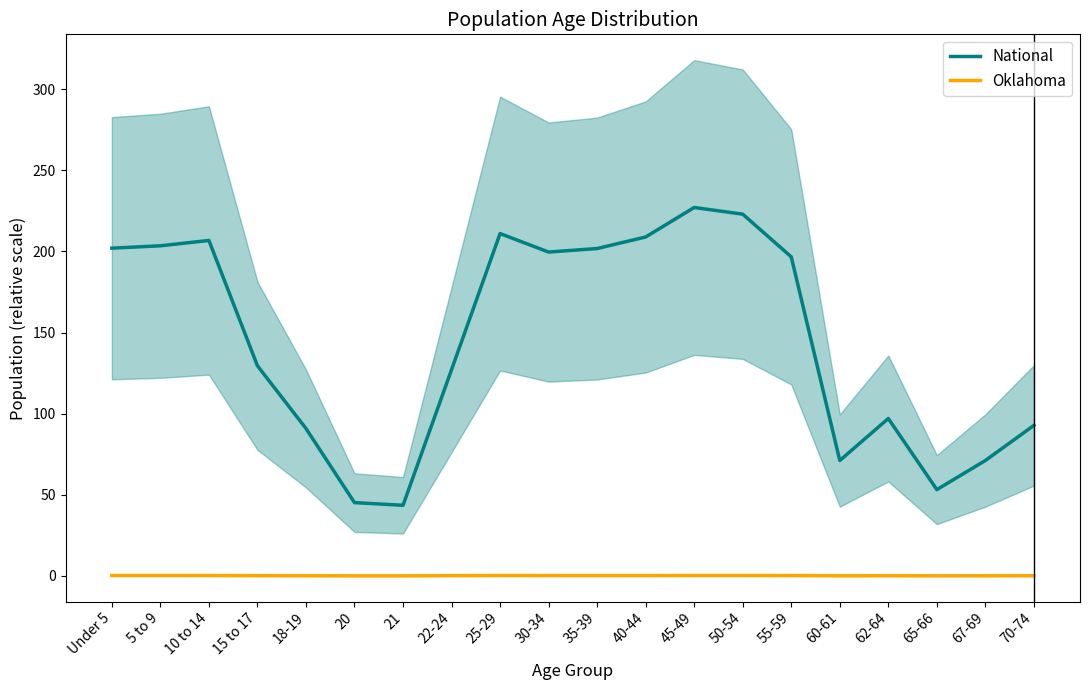

What is the value of the National point at the 1st from the left?

202.0